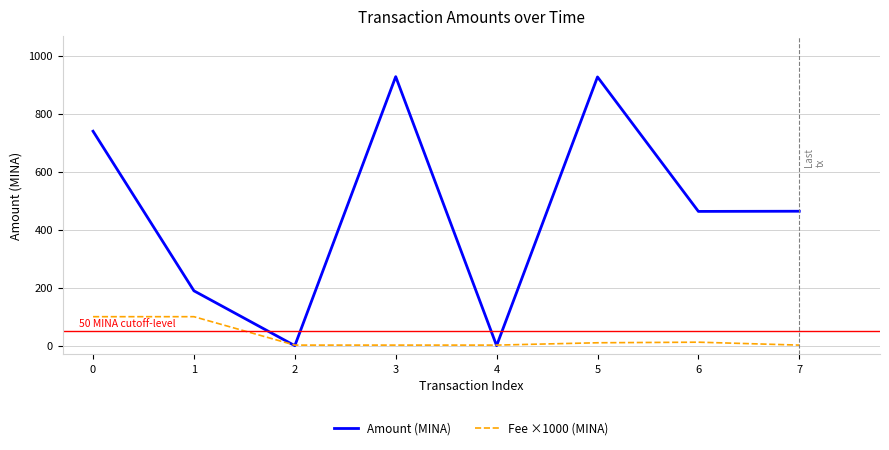

Which series changed the most between 4 and 5?

Amount (MINA)